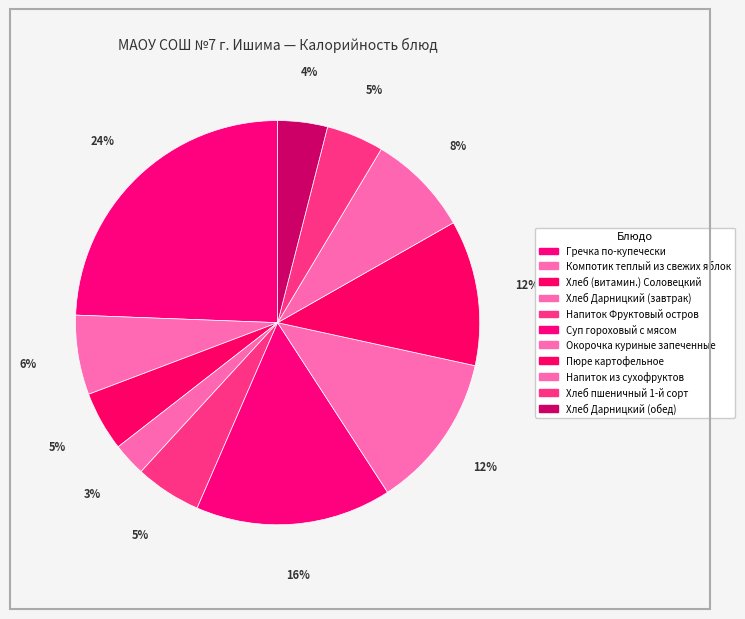

What percentage is the Окорочка куриные запеченные slice, to the nearest percent?

12%